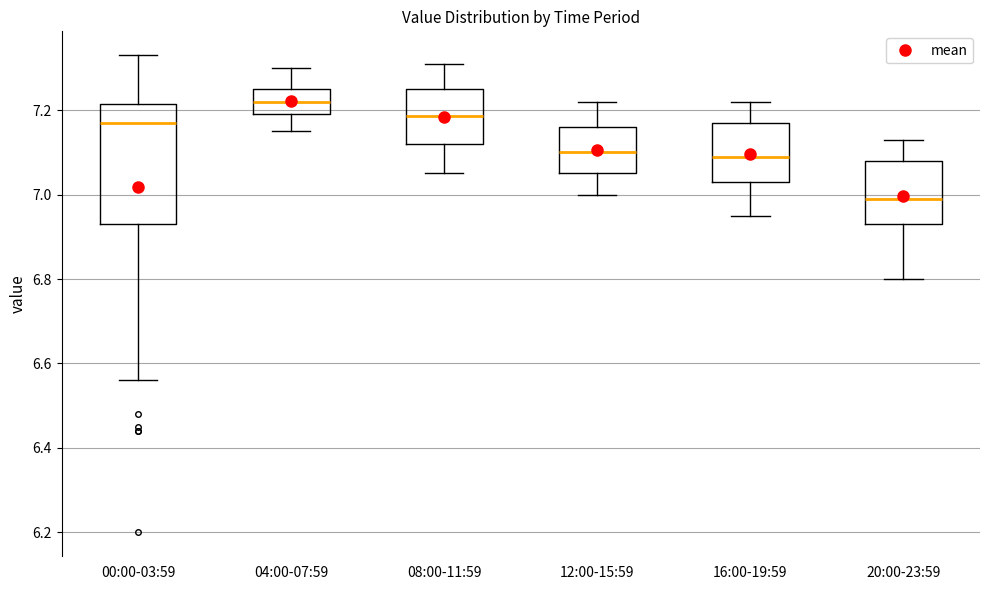

Reading left to right, transcribe this box plot: for each box, give where its median line is, the range the box spans, and where its two whiskers end, as read against the y-axis. The values are not printed on the chart, so give them approximately, as read against the axis.

00:00-03:59: median 7.18, box 6.94 to 7.22, whiskers 6.56 to 7.34
04:00-07:59: median 7.22, box 7.20 to 7.26, whiskers 7.16 to 7.30
08:00-11:59: median 7.18, box 7.12 to 7.26, whiskers 7.06 to 7.32
12:00-15:59: median 7.10, box 7.06 to 7.16, whiskers 7.00 to 7.22
16:00-19:59: median 7.10, box 7.04 to 7.18, whiskers 6.96 to 7.22
20:00-23:59: median 7.00, box 6.94 to 7.08, whiskers 6.80 to 7.14